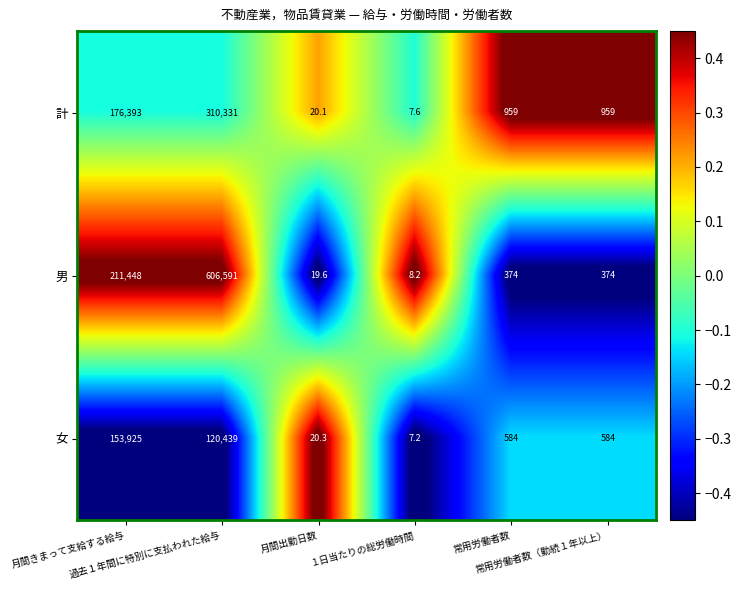

List the series in order of their overall mean, lowest first.

女, 計, 男